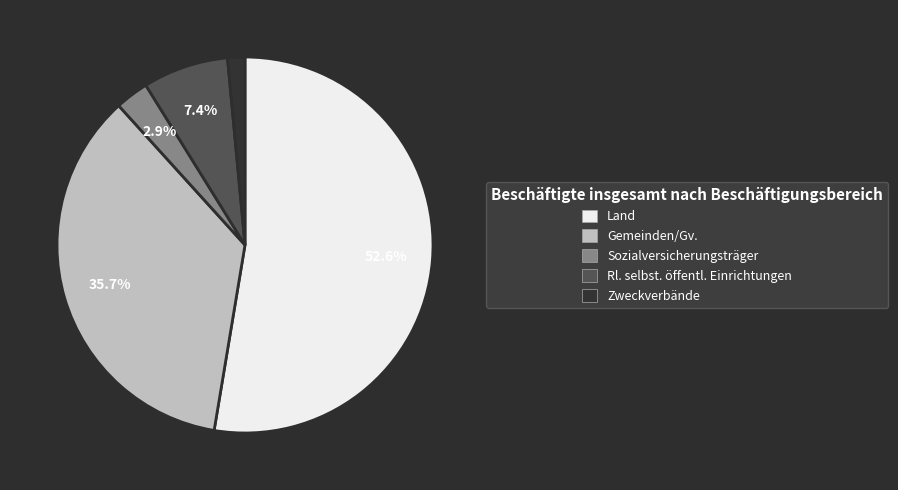

Which has a higher value, Rl. selbst. öffentl. Einrichtungen or Gemeinden/Gv.?

Gemeinden/Gv.